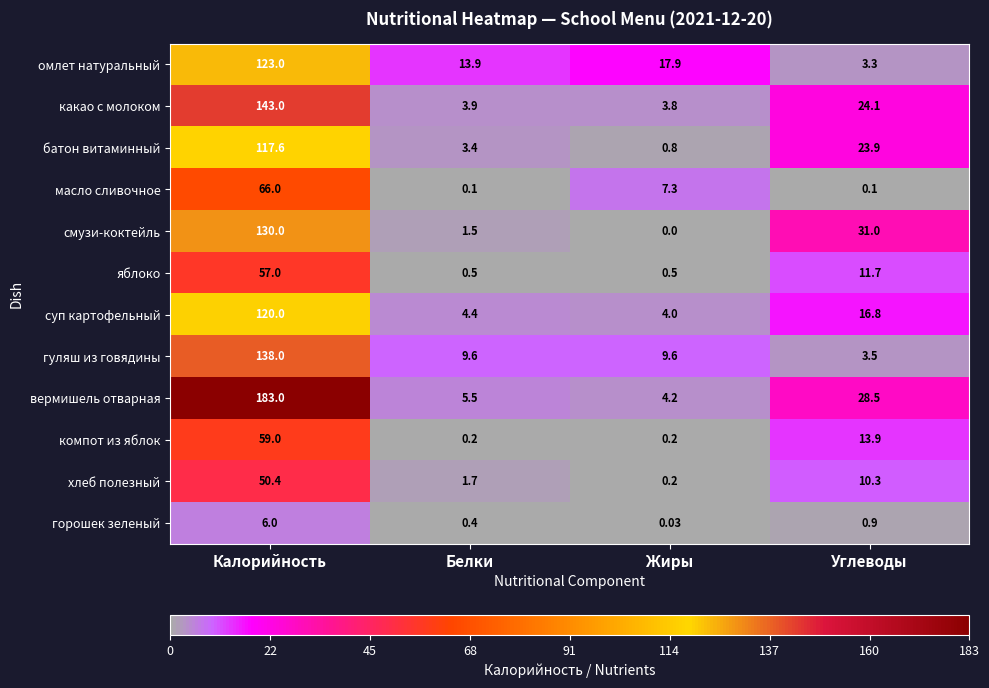

Which series has the largest range (max minus min)?

вермишель отварная